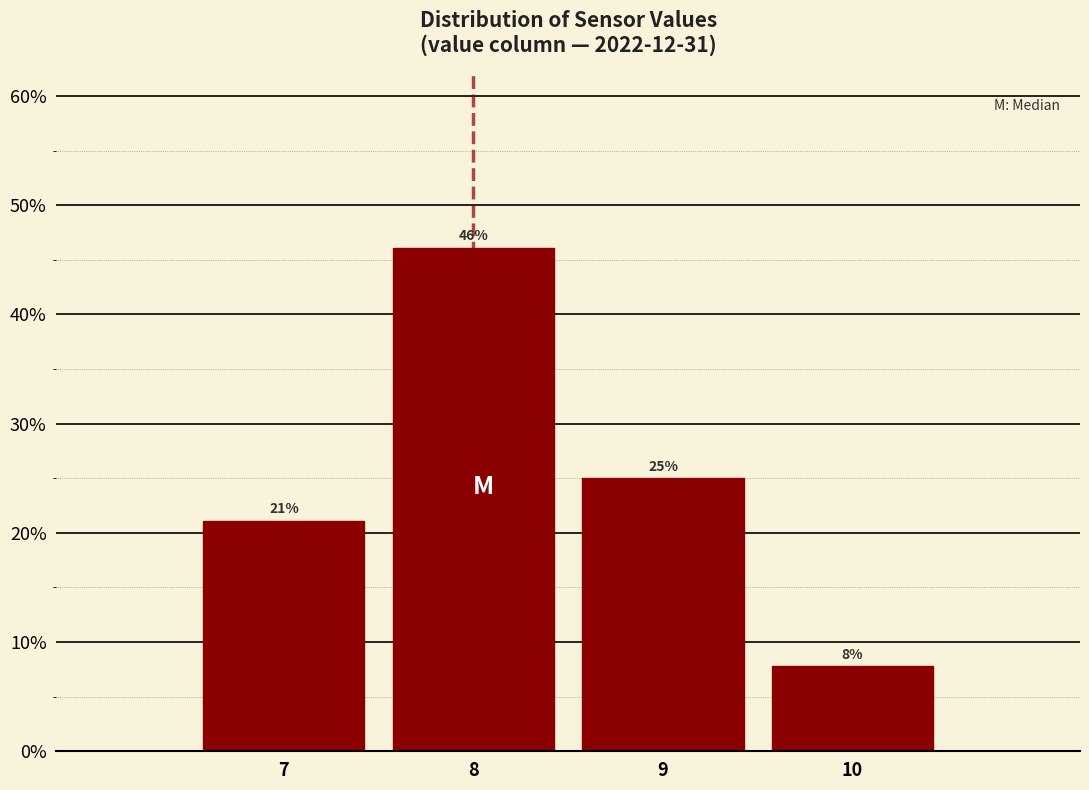

What is the ratio of the value at 10 to the value at 9?

0.3